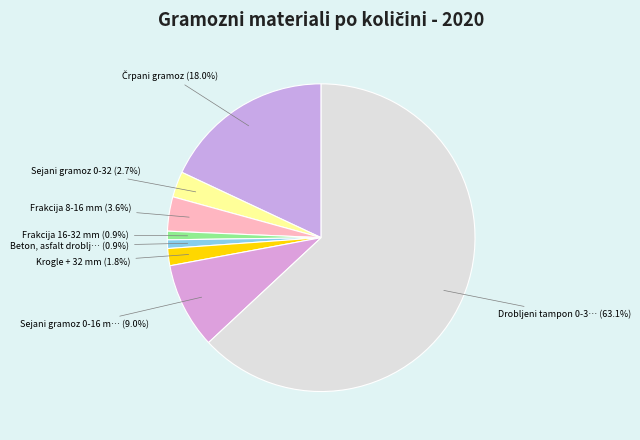

How many segments does this pie chart have?

8